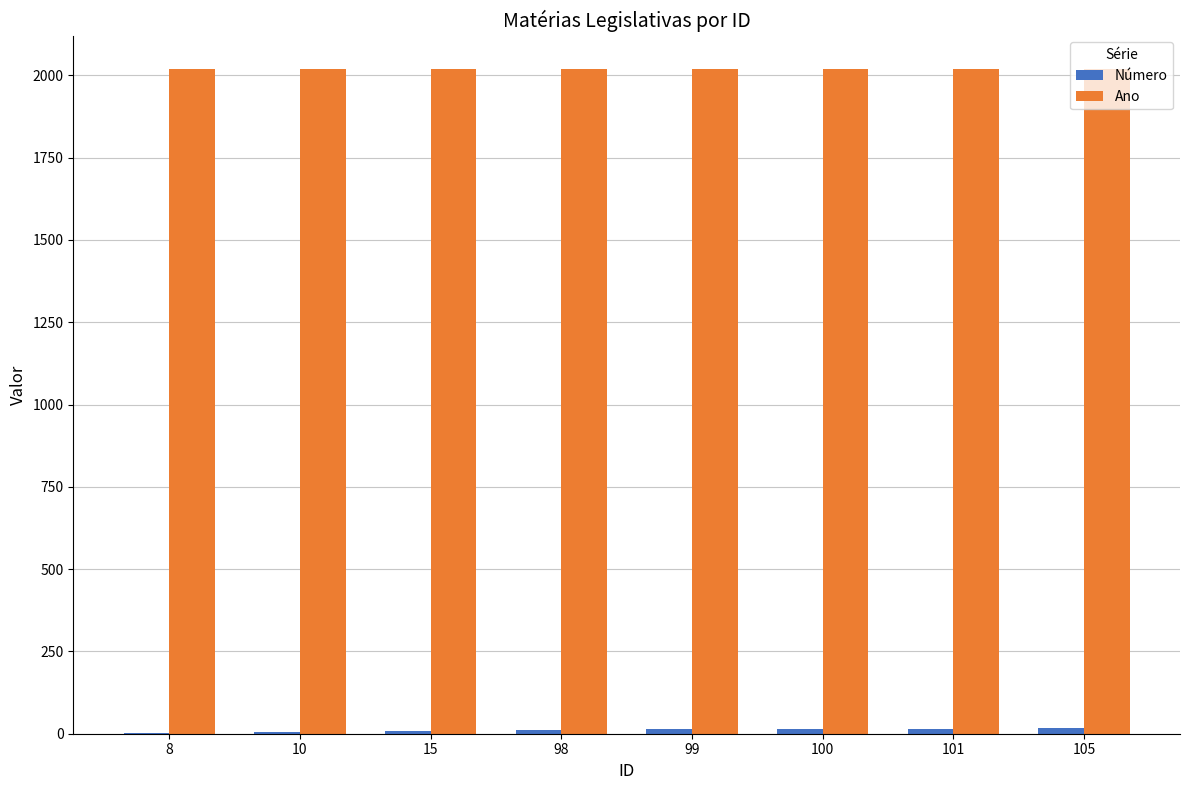

Which series has the largest total across all categories?

Ano